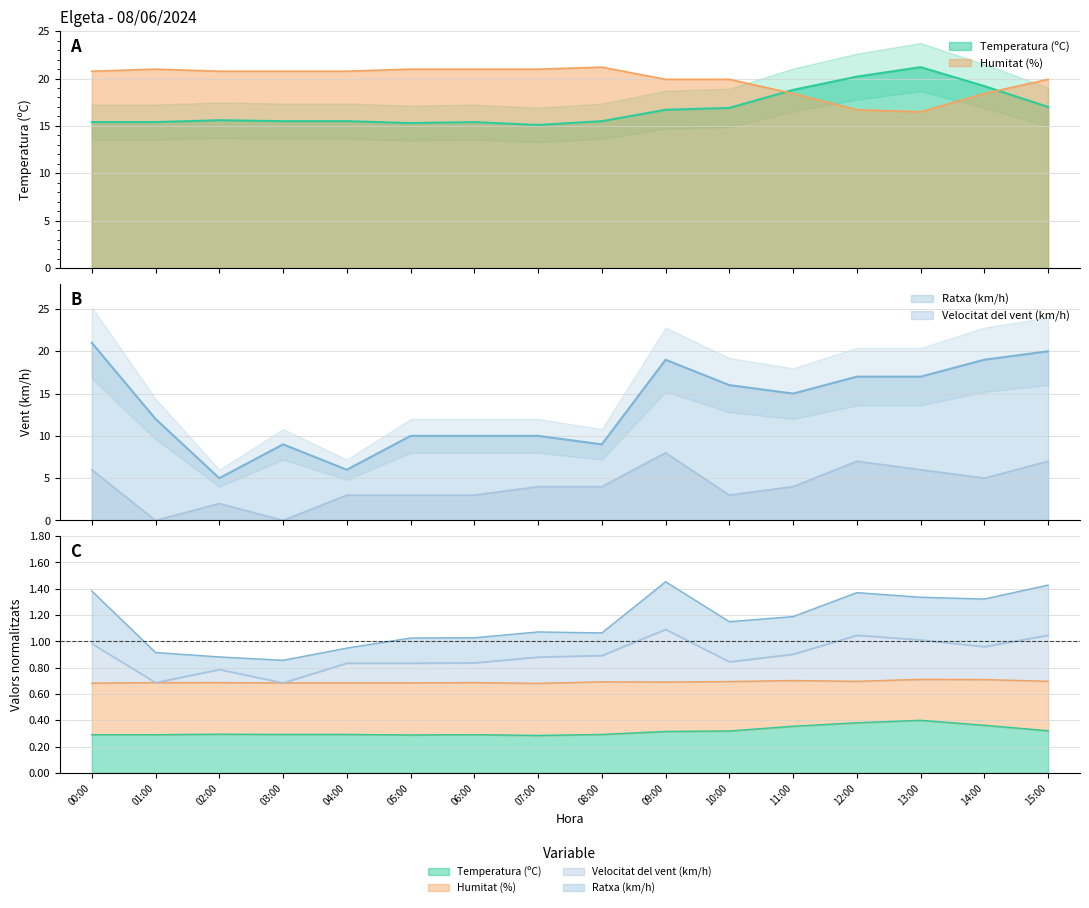

How many lines are shown in the chart?

4